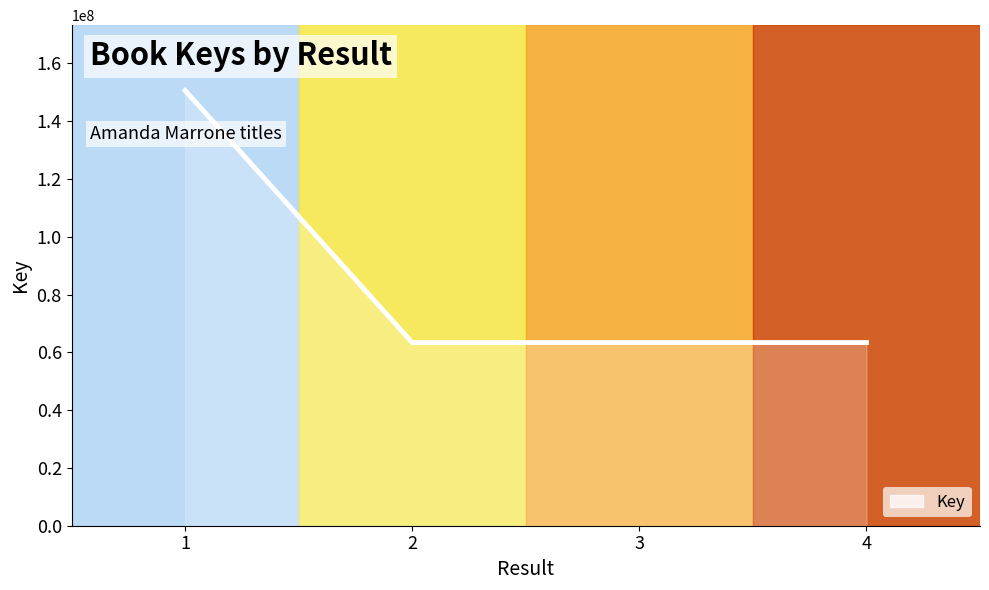

What is the maximum value shown in the chart?

150610039